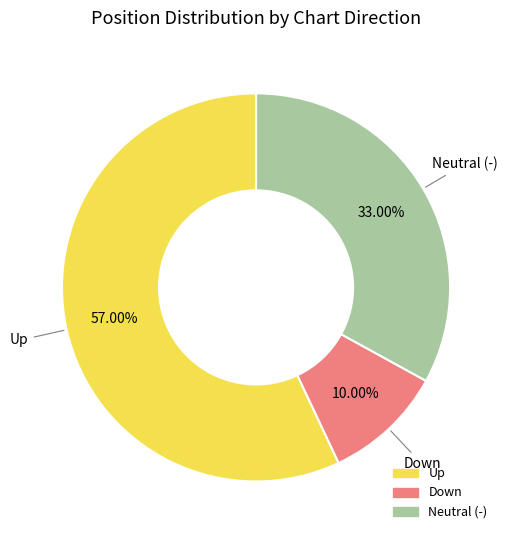

Count the number of slices in the pie.

3